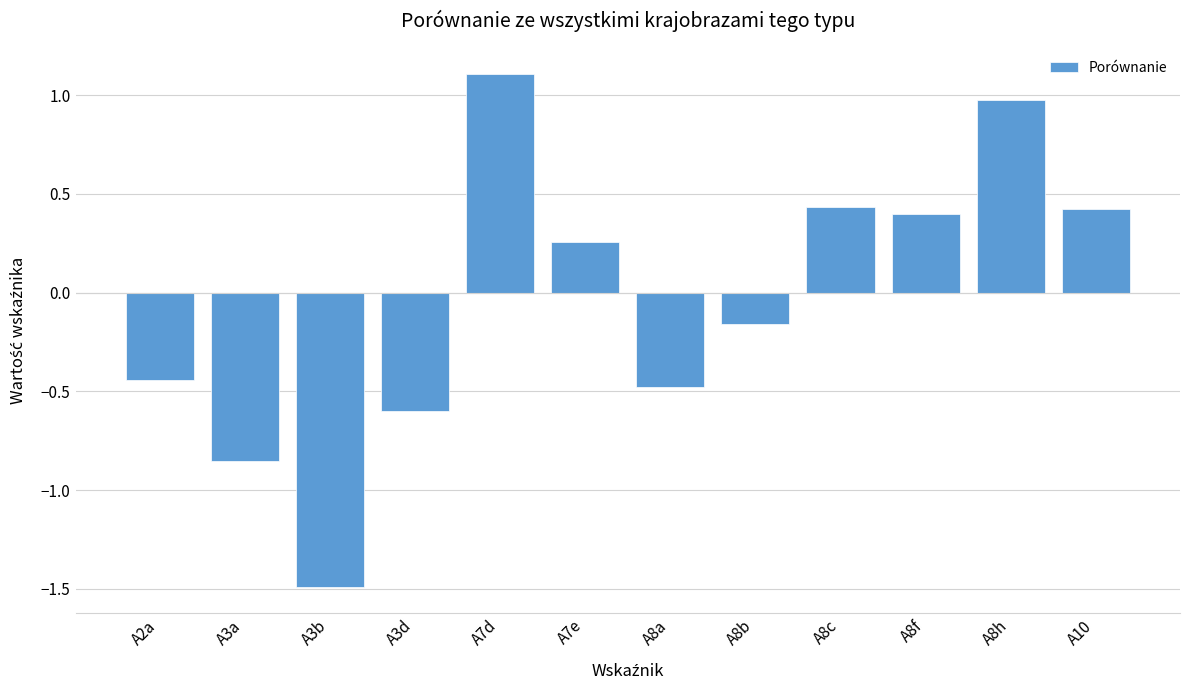

What is the difference between the maximum and minimum values?

2.6